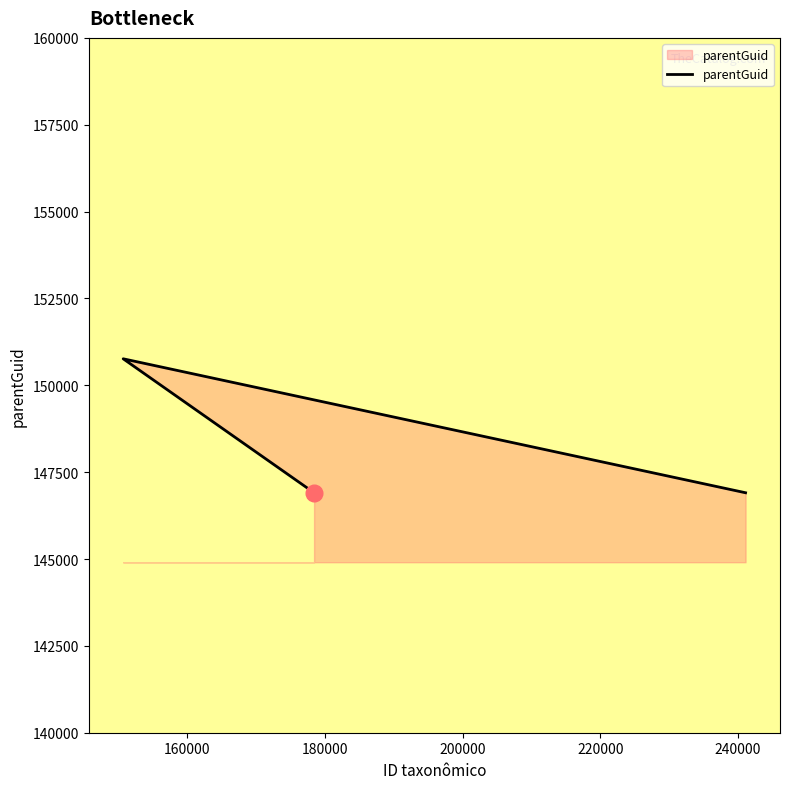

True or false: the data shows 210754 at 241107.

False